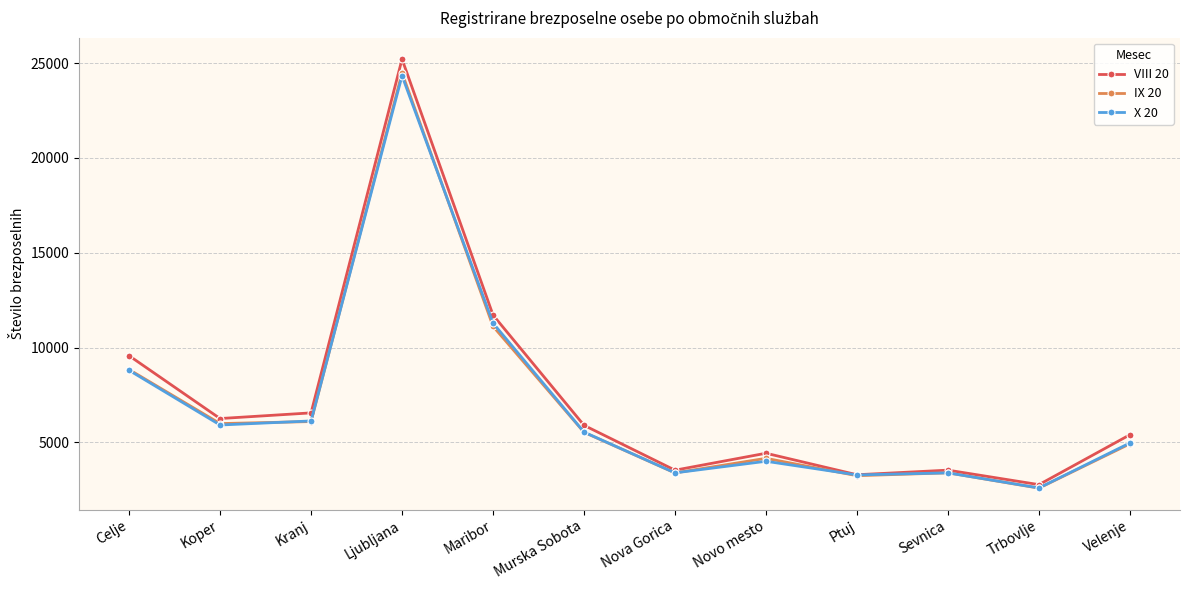

What are all the series names shown in the legend?

VIII 20, IX 20, X 20